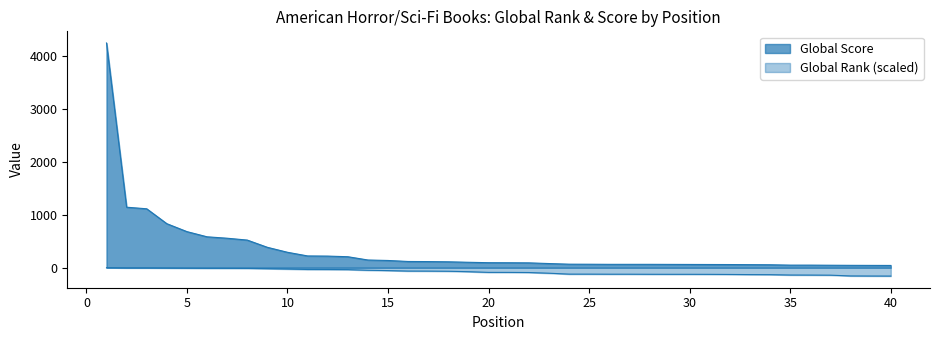

Reading right to left, list all the values displayed in this chart.

Global Score: 40=42.0	39=43.0	38=44.0	37=46.0	36=48.0	35=48.0	34=55.0	33=57.0	32=59.0	31=60.0	30=61.0	29=62.0	28=63.0	27=63.0	26=63.0	25=65.0	24=66.0	23=78.0	22=91.0	21=93.0	20=94.0	19=102.0	18=111.0	17=115.0	16=117.0	15=136.0	14=145.0	13=207.0	12=219.0	11=222.0	10=291.0	9=385.0	8=522.0	7=557.0	6=584.0	5=682.0	4=832.0	3=1114.0	2=1144.0	1=4251.0
Global Rank: 40=-159.0	39=-158.1	38=-156.6	37=-142.0	36=-140.2	35=-139.1	34=-132.4	33=-131.1	32=-128.6	31=-126.5	30=-125.7	29=-125.7	28=-125.1	27=-123.7	26=-123.5	25=-122.3	24=-122.1	23=-104.9	22=-91.8	21=-89.6	20=-89.1	19=-76.1	18=-67.9	17=-65.1	16=-64.3	15=-55.4	14=-48.9	13=-37.0	12=-35.1	11=-34.6	10=-26.1	9=-19.5	8=-14.3	7=-13.0	6=-12.4	5=-10.3	4=-8.0	3=-5.6	2=-5.4	1=-0.5